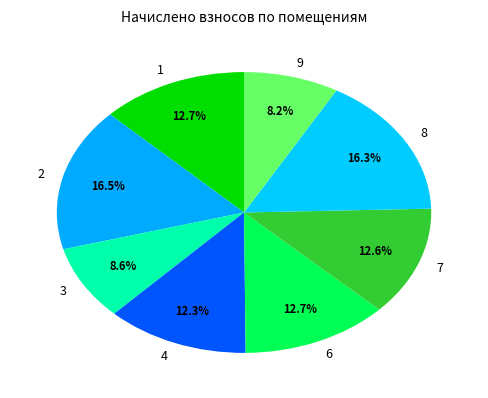

Between 2 and 3, which is larger?

2